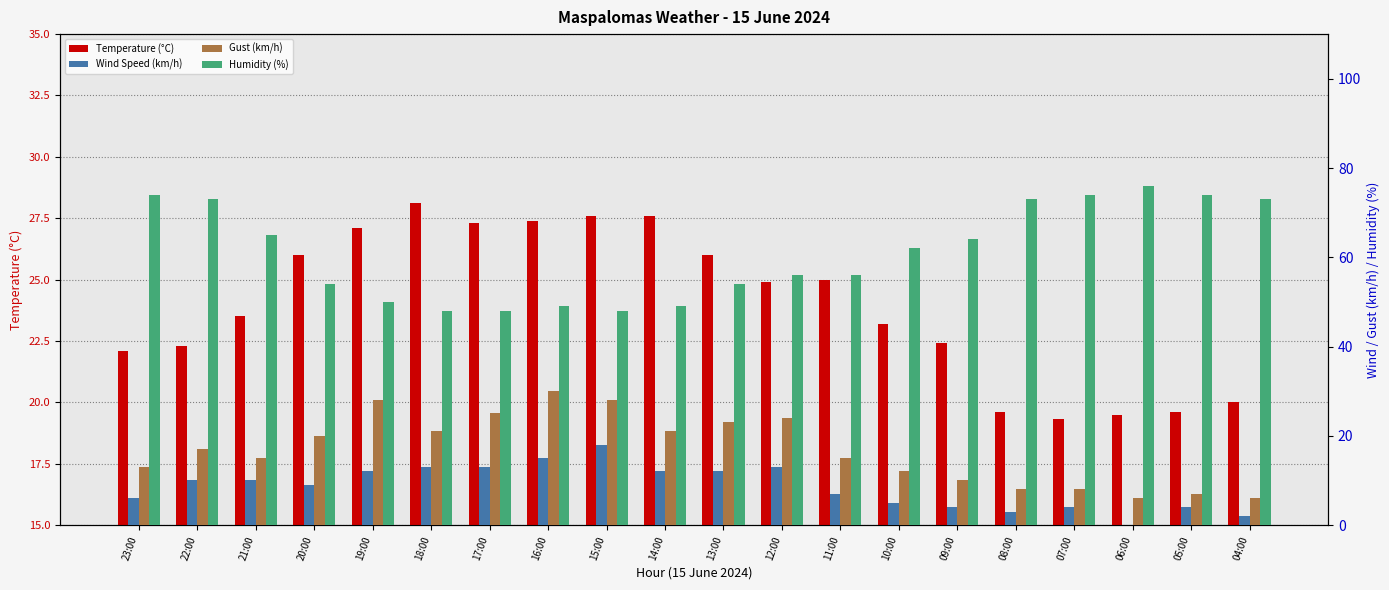

Which category has the highest value in the Temperature (°C) series?

18:00